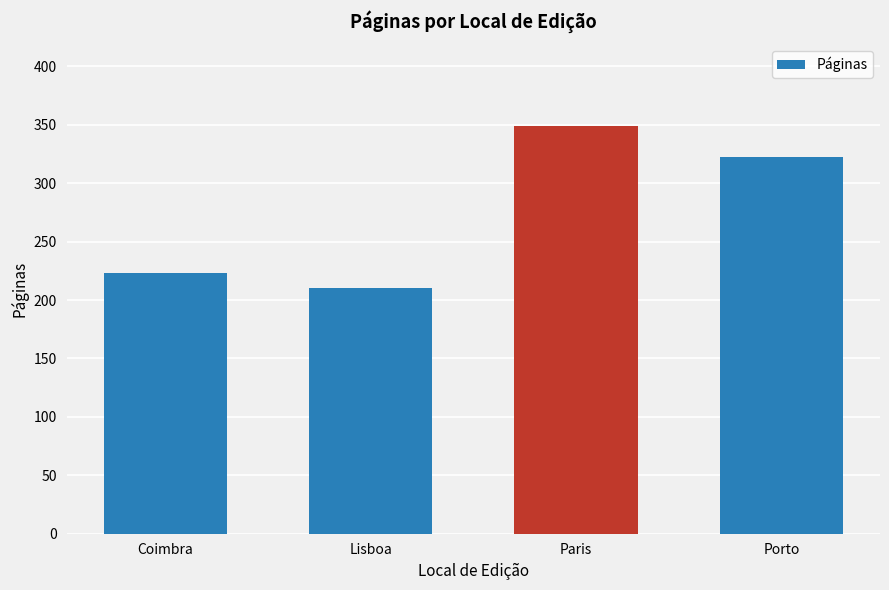

Which has a higher value, Porto or Paris?

Paris